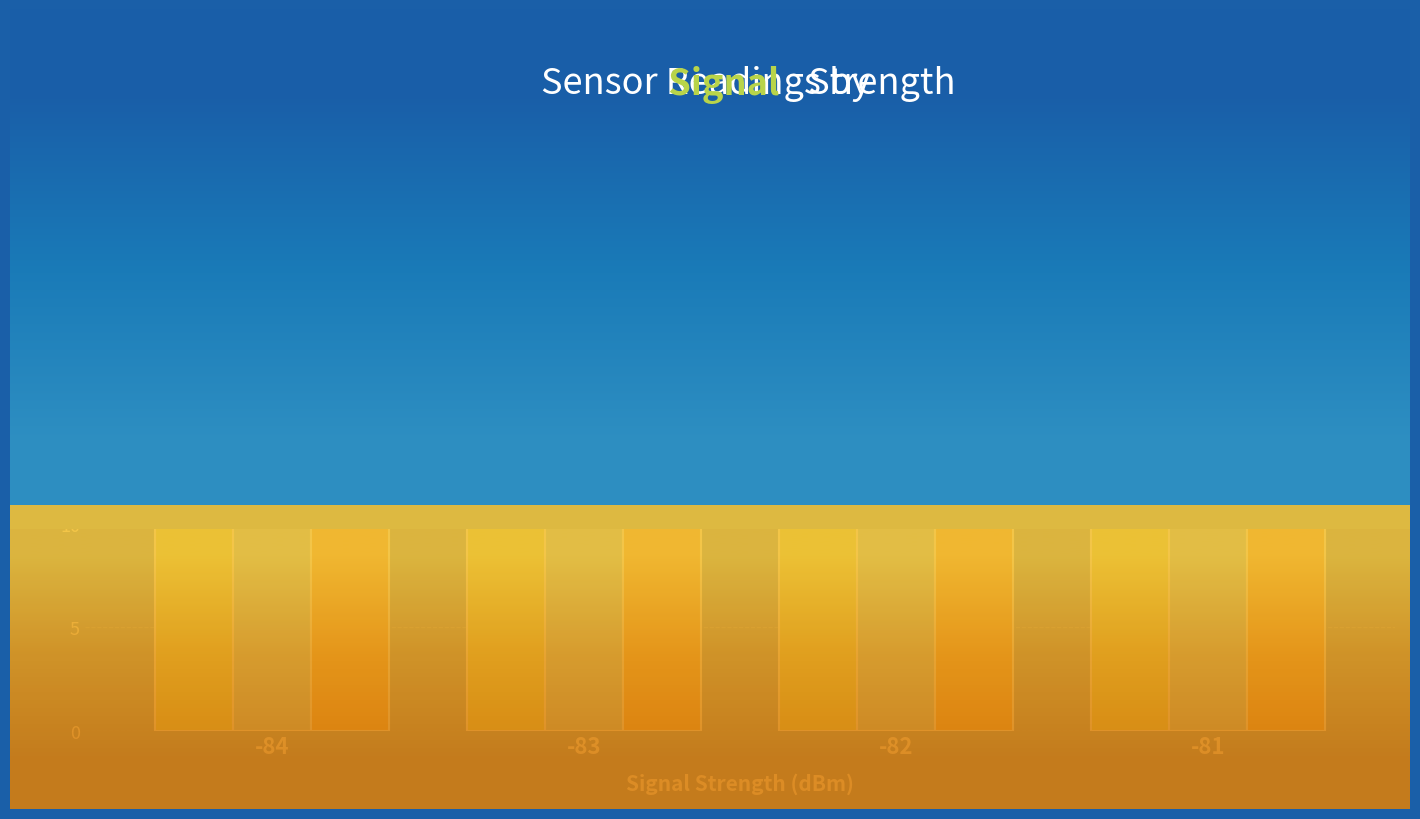

Which series changed the most between -83 and -81?

Avg Temperature (°C)